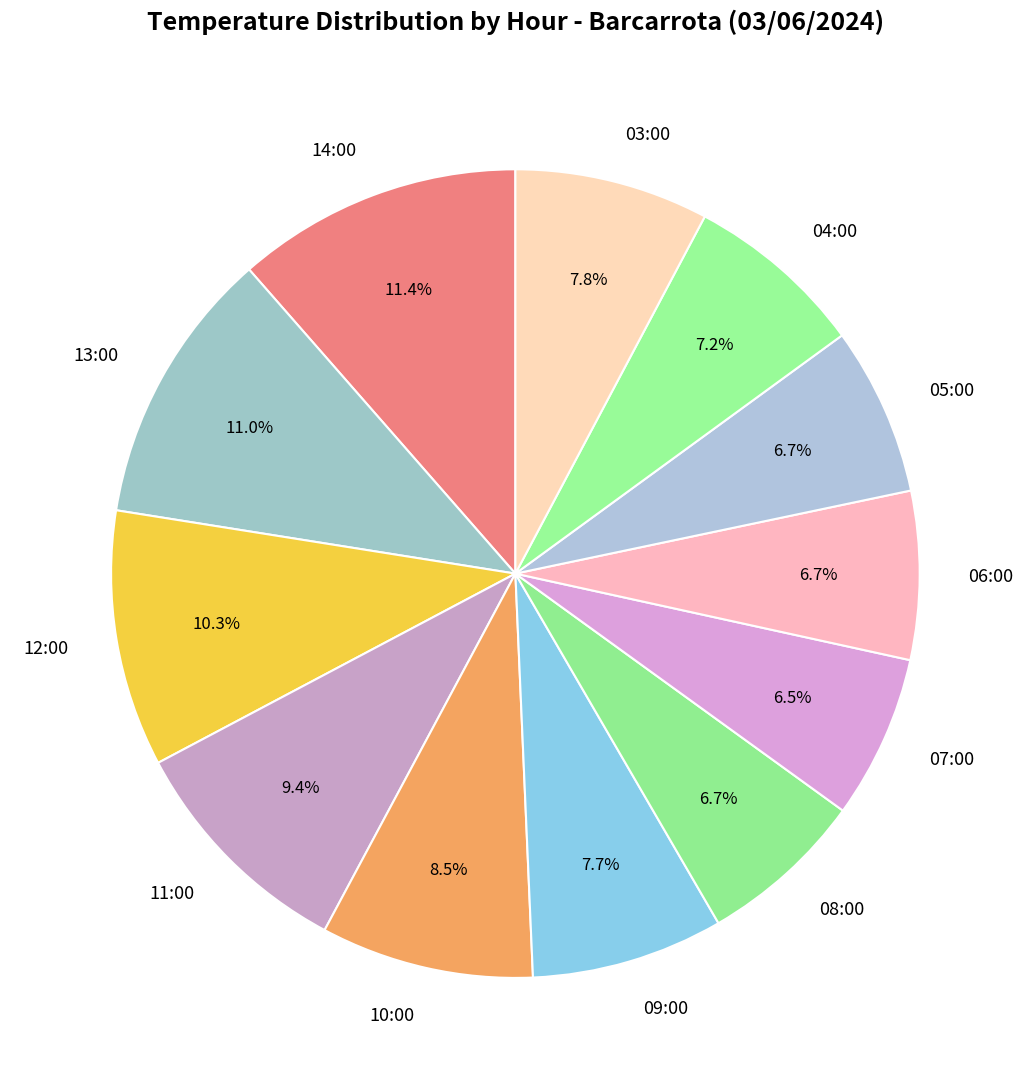

Combined, do 08:00 and 06:00 account for over 50%?

No